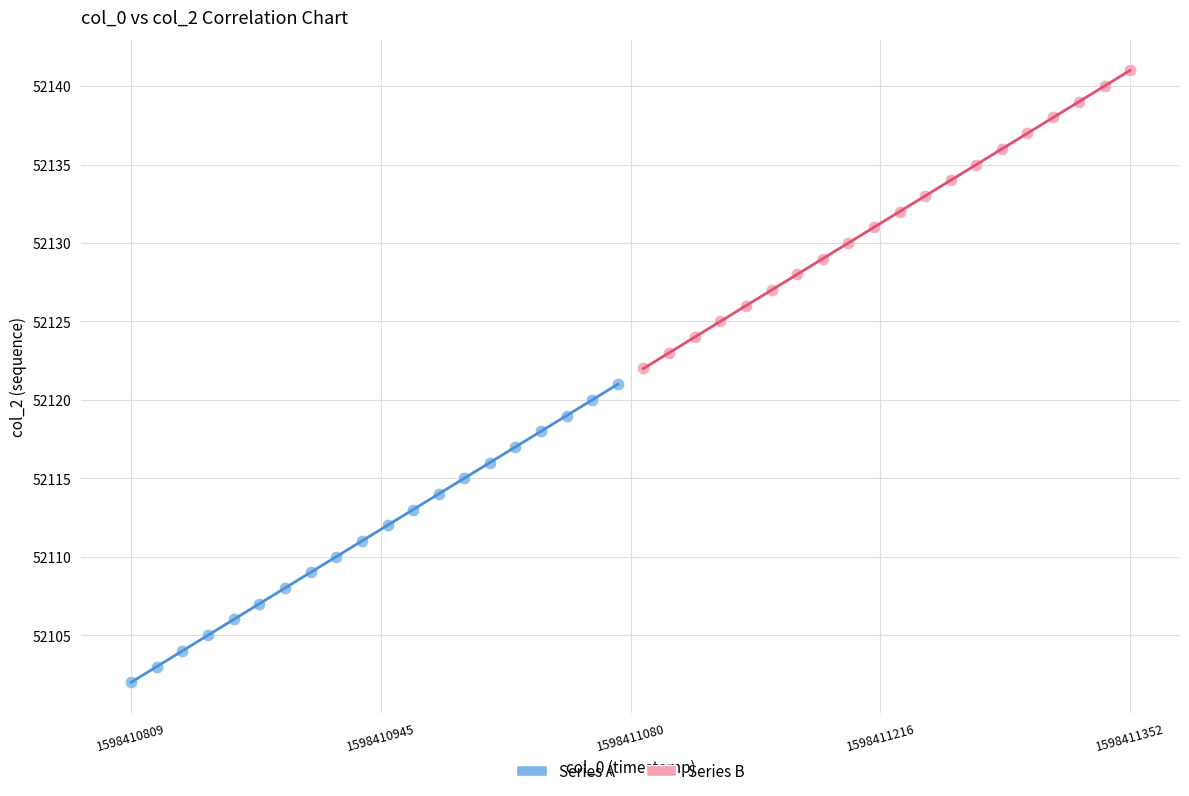

What are all the series names shown in the legend?

Series A, Series B